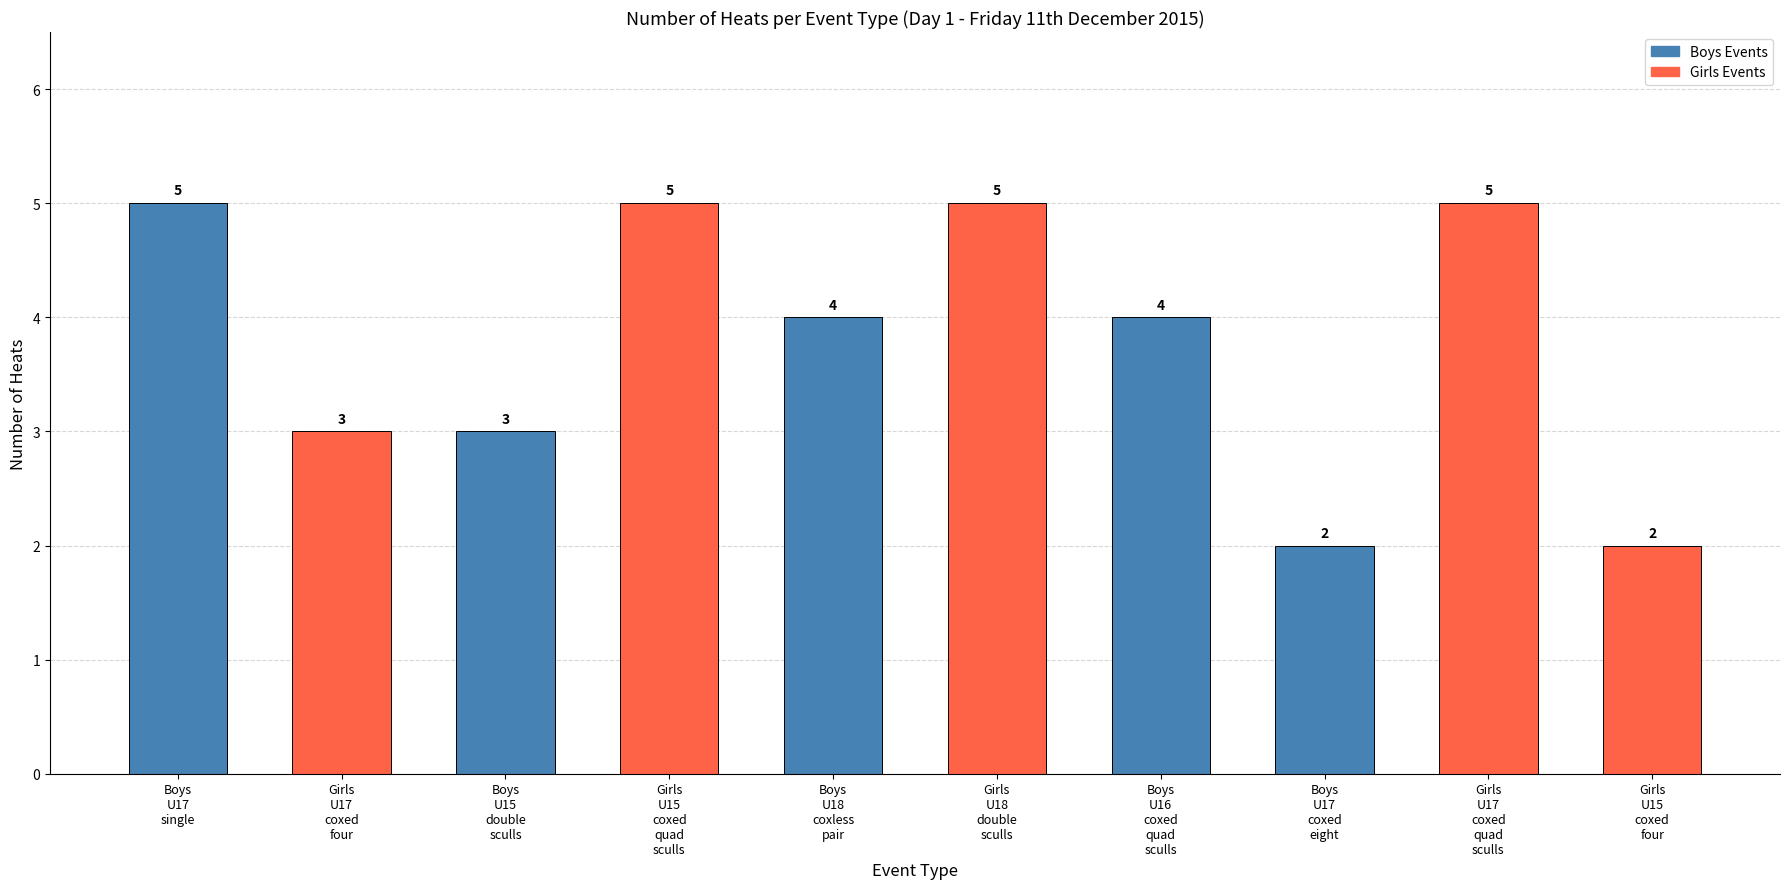

Reading right to left, extract all data points from this chart.

2	5	2	4	5	4	5	3	3	5